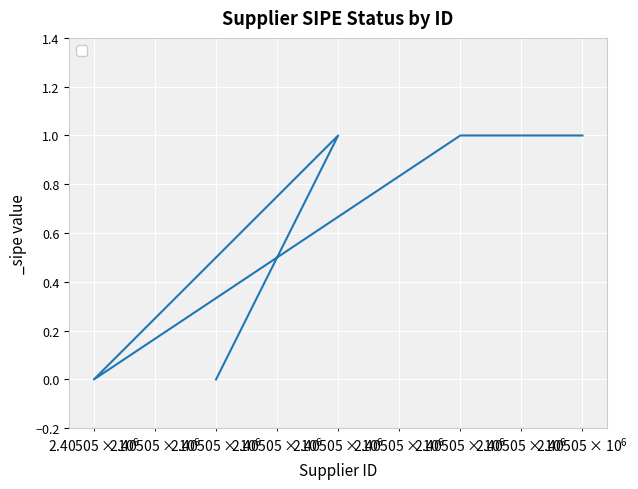

True or false: there are more than 1 points higher than both neighbors.

False